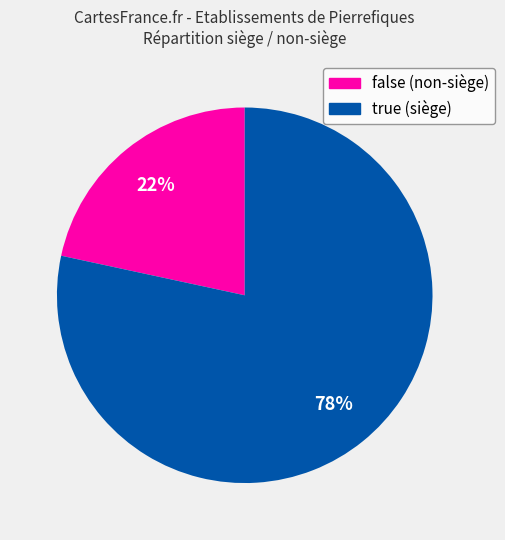

Approximately how many times larger is the value at false compared to true?

0.3